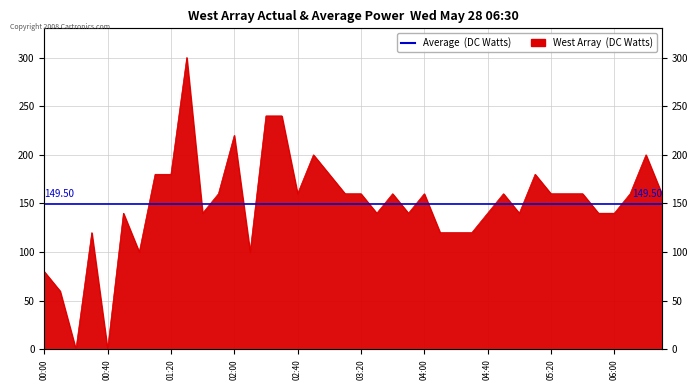

At which label is the value closest to 150?

2008/05/28 00:50